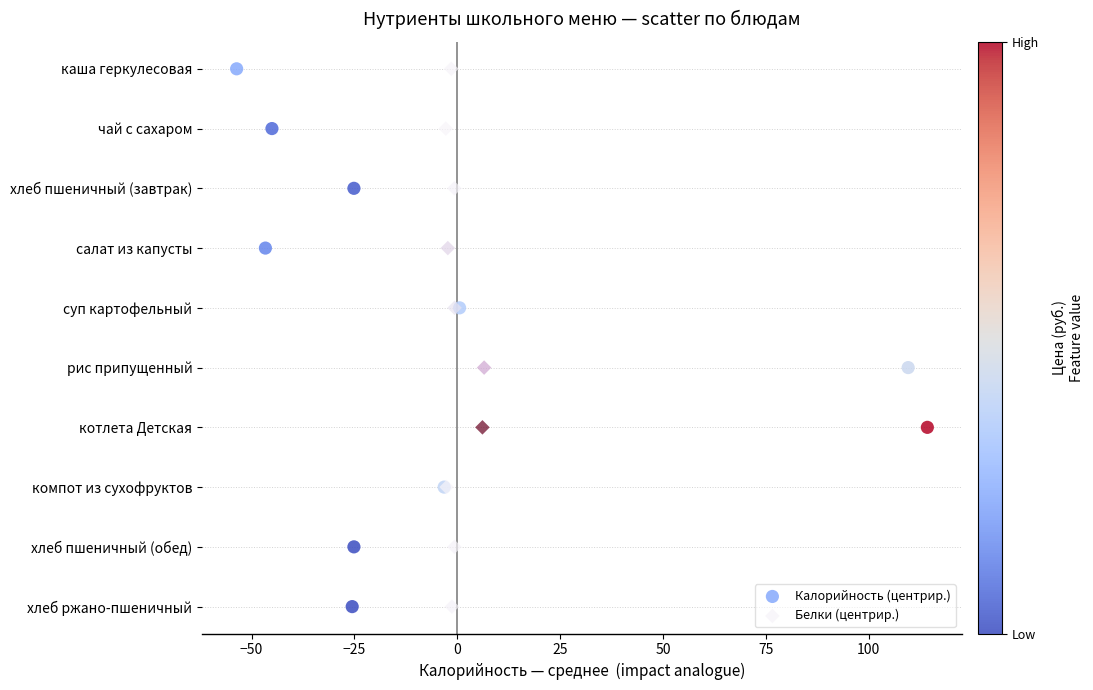

What are all the series names shown in the legend?

Калорийность (центрир.), Белки (центрир.)